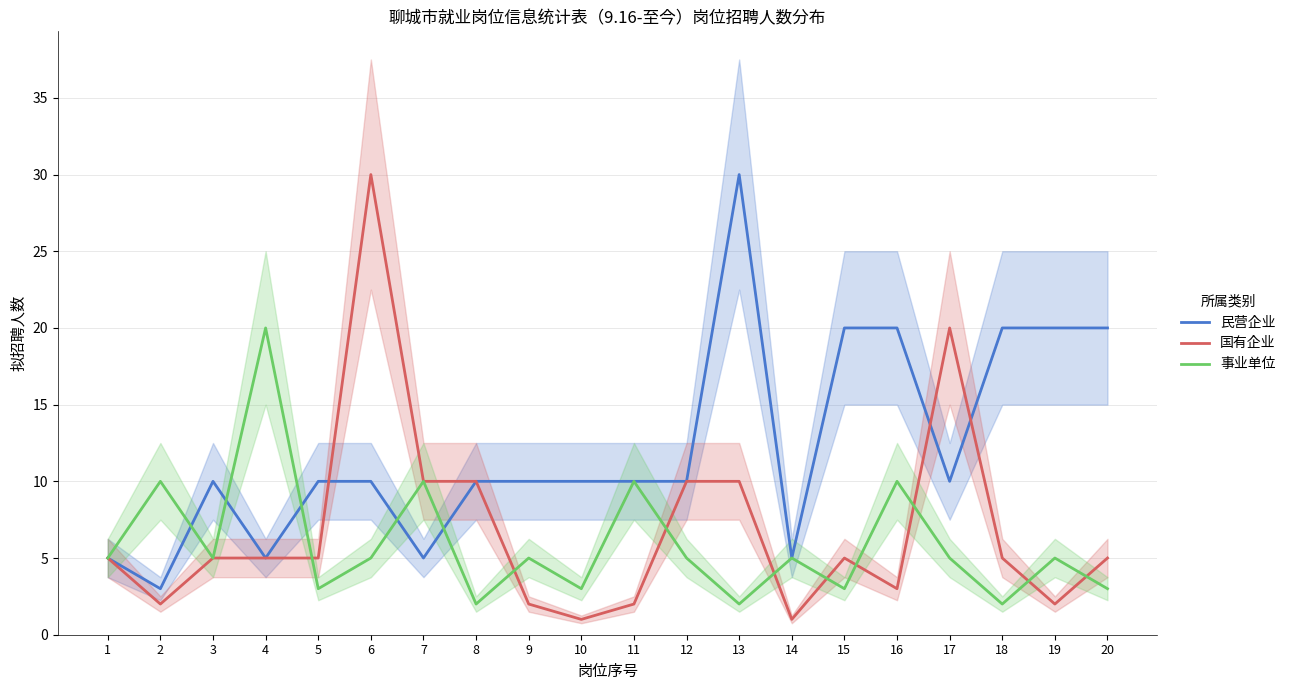

What is the total value across all series at 18?

27